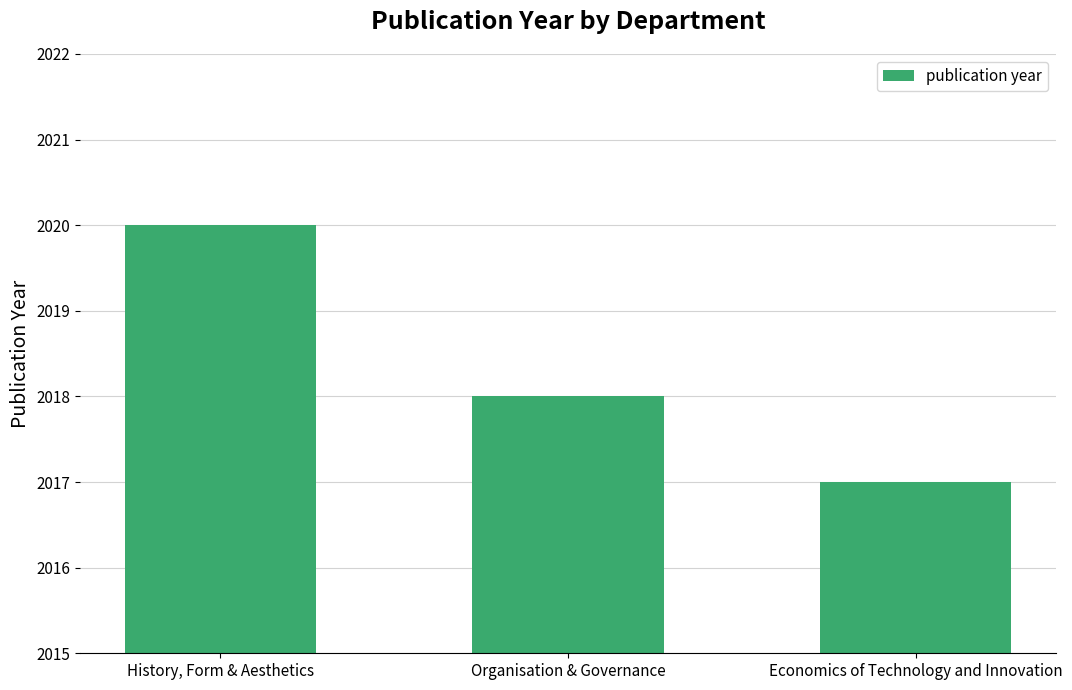

How many series are shown in this chart?

1